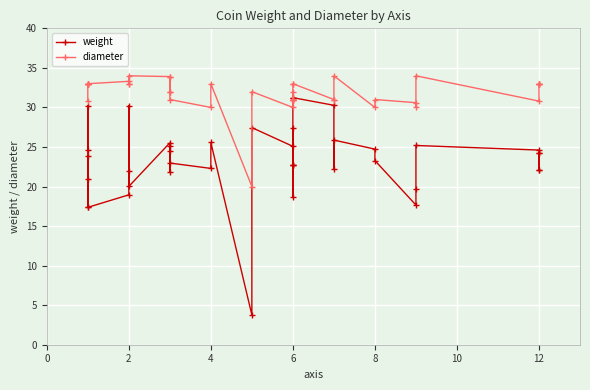

Rank the series by their maximum value, from lowest to highest.

weight, diameter